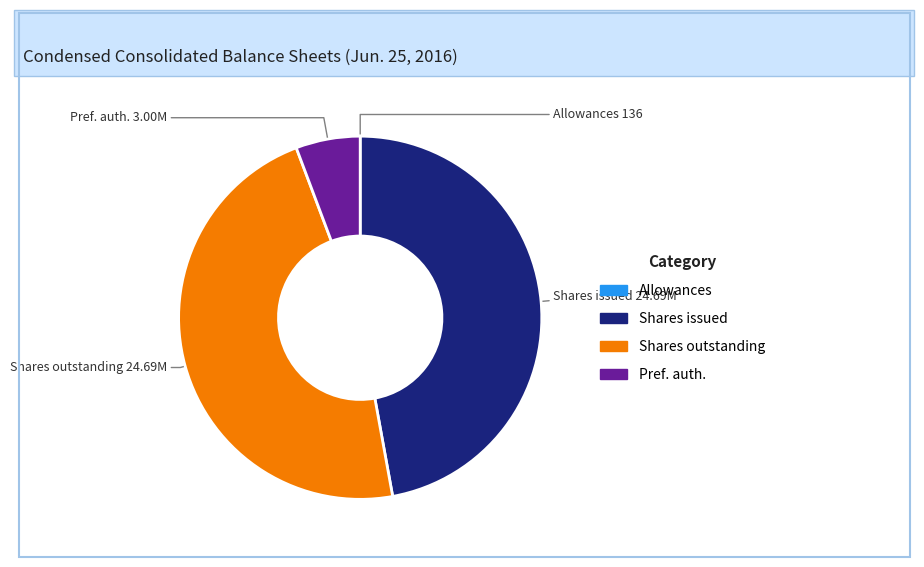

Is there a majority slice in this chart?

No